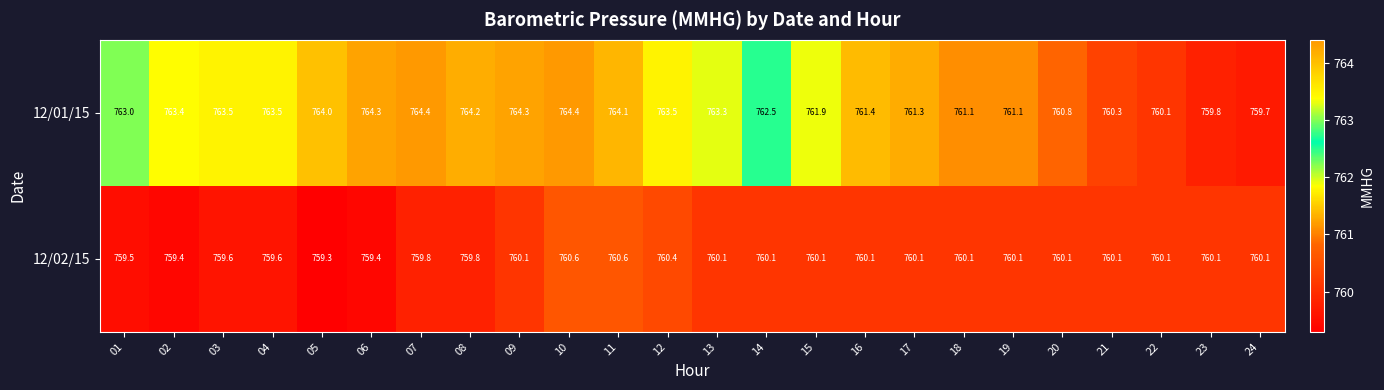

How many categories are shown in the chart?

24